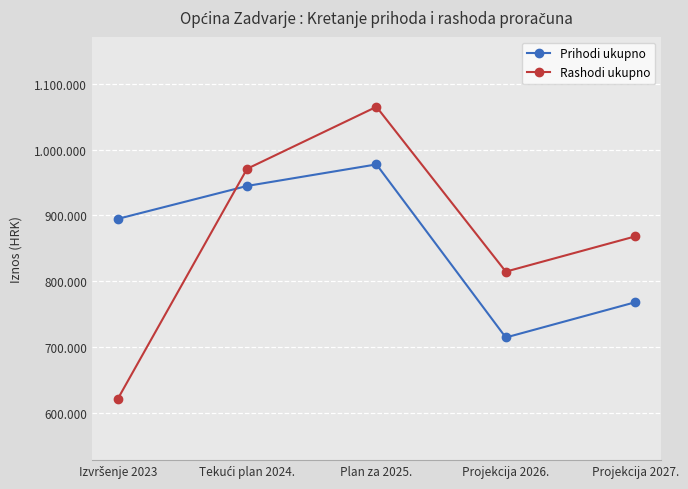

Reading left to right, list all the values displayed in this chart.

Prihodi ukupno: Izvršenje 2023=894698.2	Tekući plan 2024.=944725.3	Plan za 2025.=977437.0	Projekcija 2026.=714600.0	Projekcija 2027.=768100.0
Rashodi ukupno: Izvršenje 2023=621132.7	Tekući plan 2024.=970790.6	Plan za 2025.=1064900.0	Projekcija 2026.=814600.0	Projekcija 2027.=868100.0